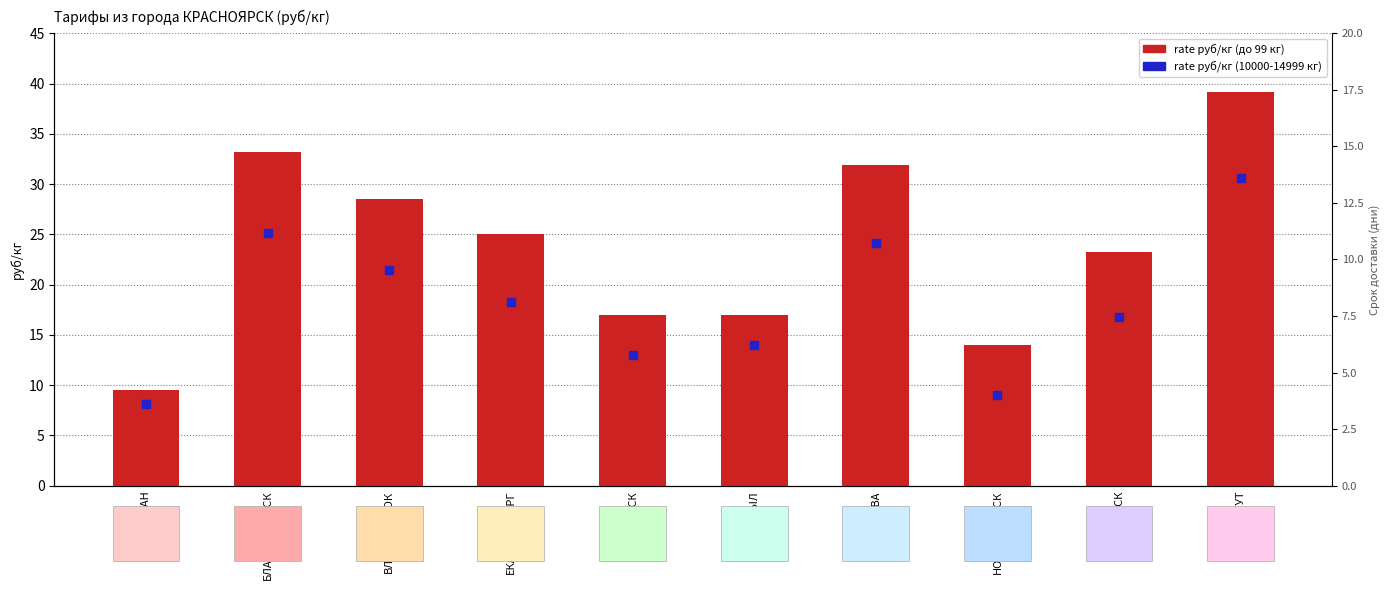

At which category is the sum across all series the highest?

СУРГУТ